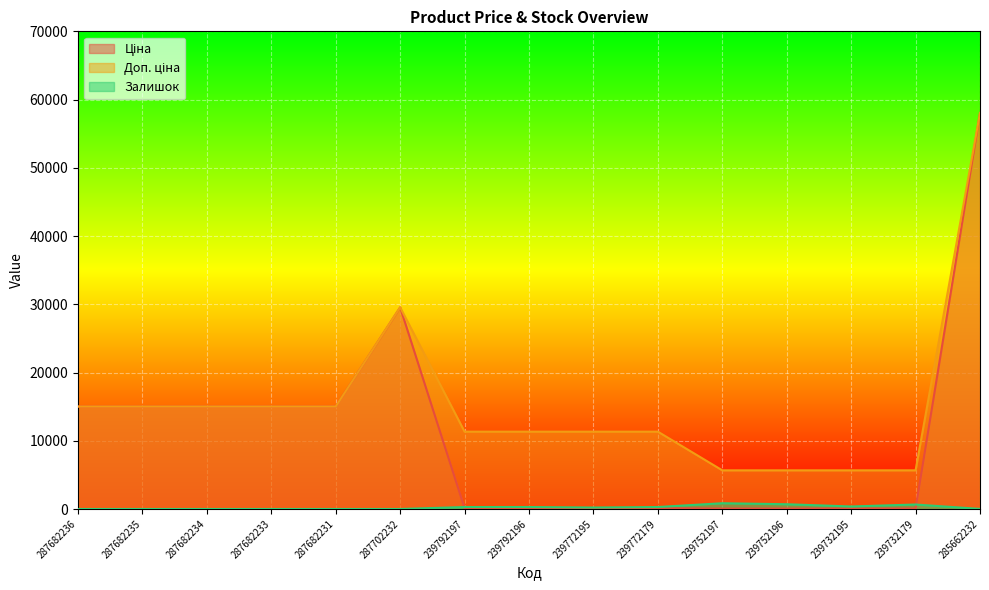

What is the difference between the Доп. ціна values at 287702232 and 239732195?

23881.9